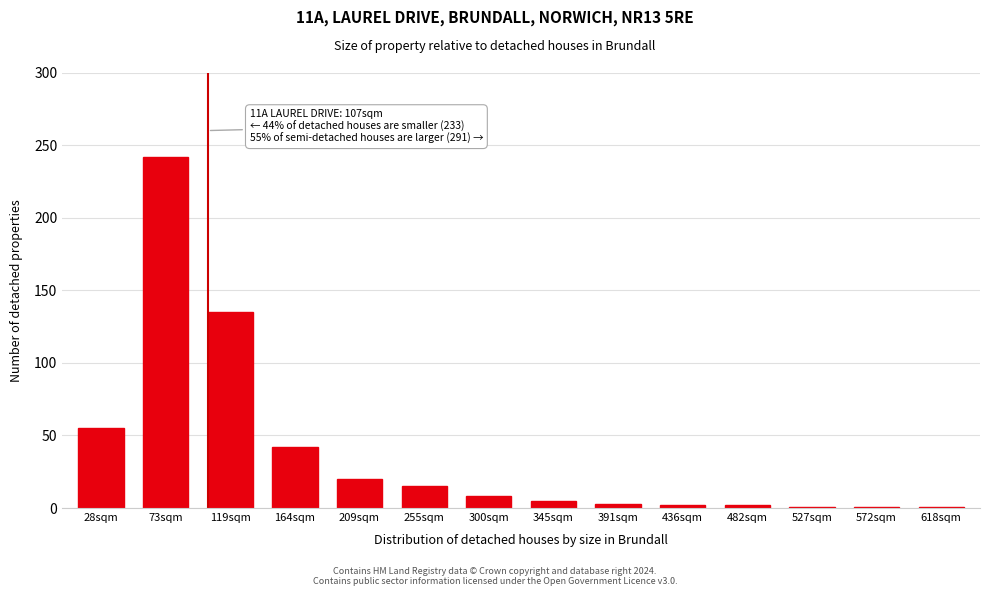

Between 255sqm and 300sqm, which is larger?

255sqm